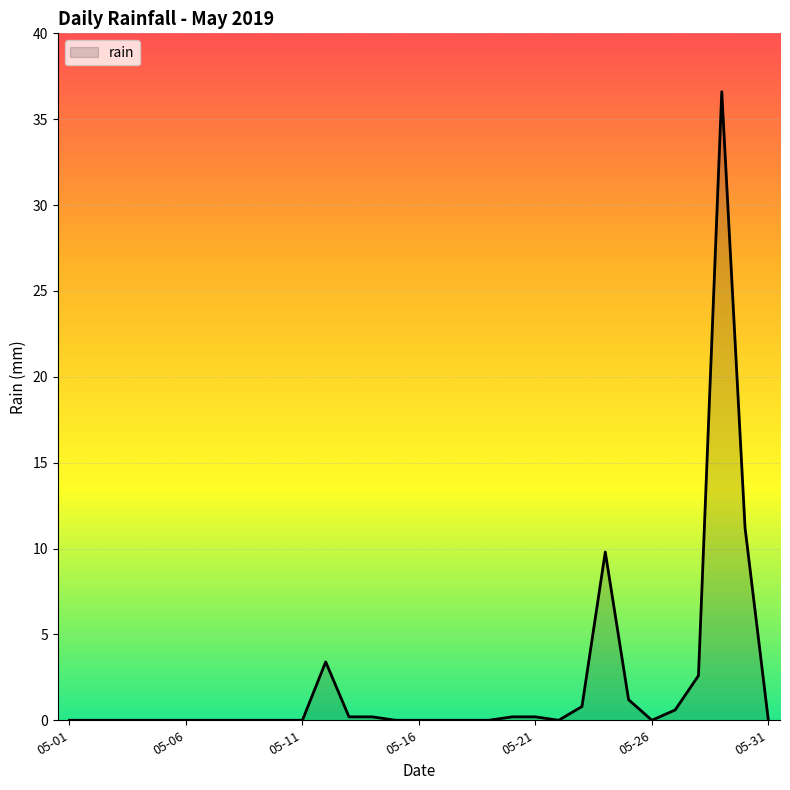

What is the greatest value displayed?

36.6